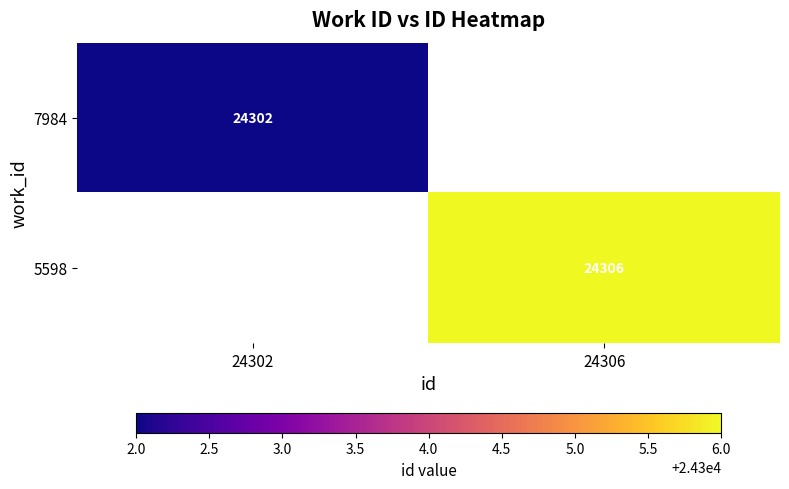

The 7984 series shows 16814 at 24302. True or false?

False